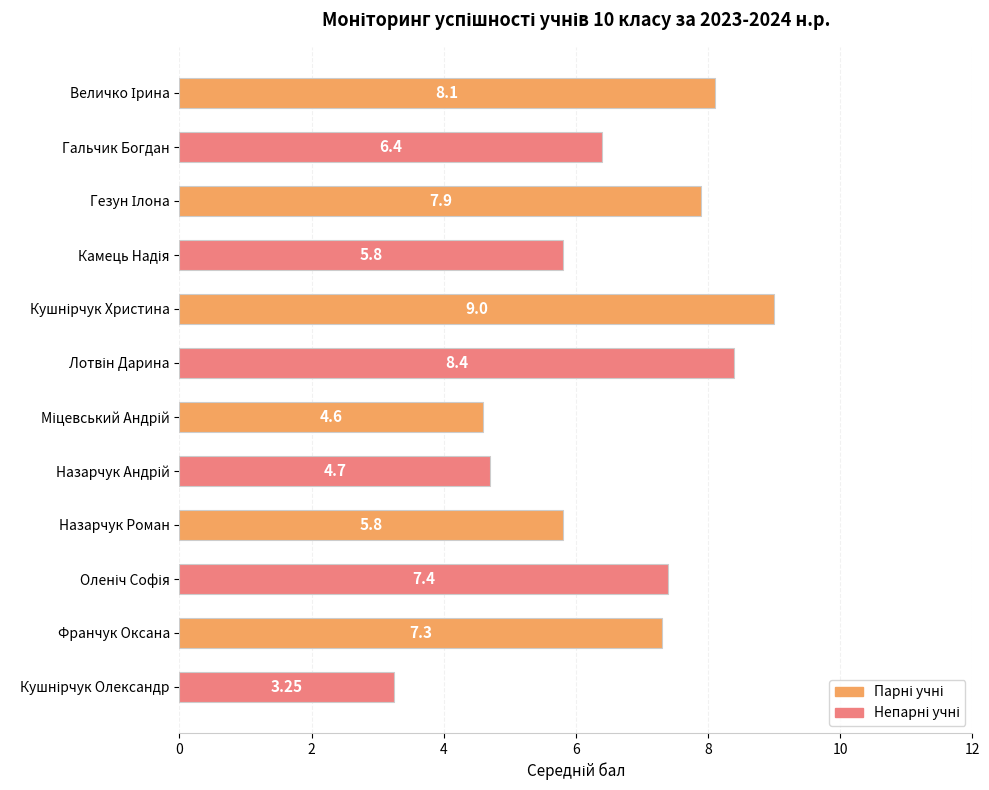

What is the label of the 9th bar from the top?

Назарчук Роман